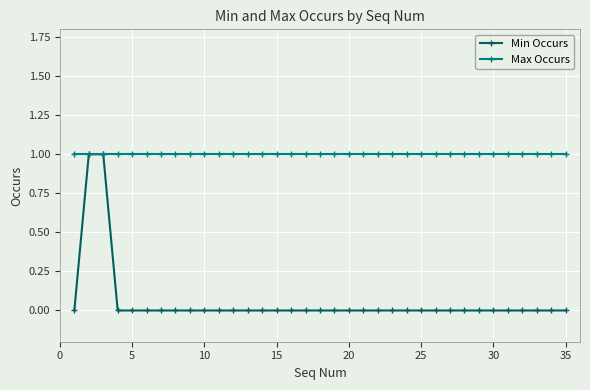

Which series has the largest total across all categories?

Max Occurs